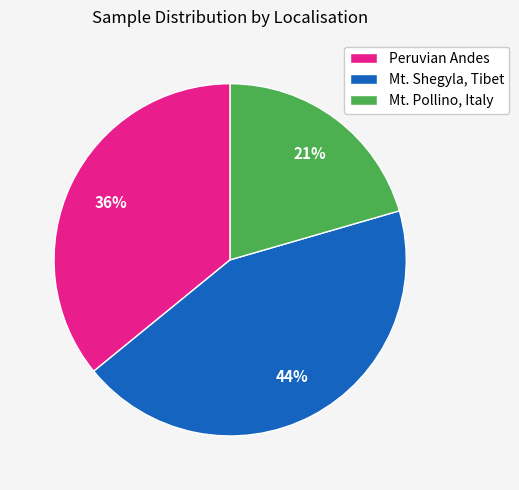

To the nearest percent, what is the combined percentage of Peruvian Andes and Mt. Shegyla, Tibet?

79%